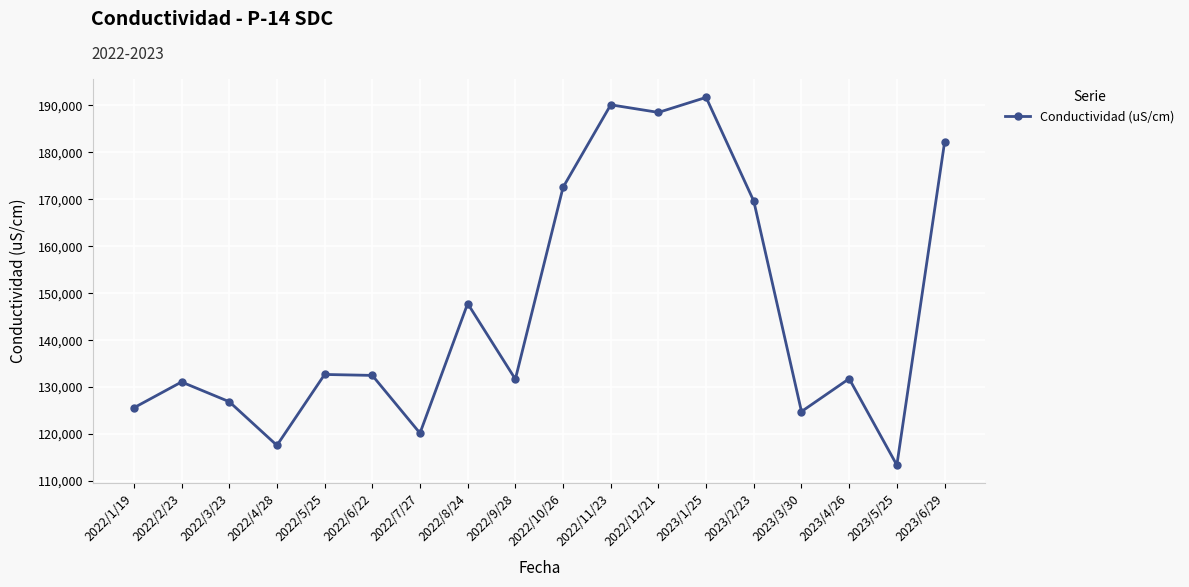

How many lines are shown in the chart?

1